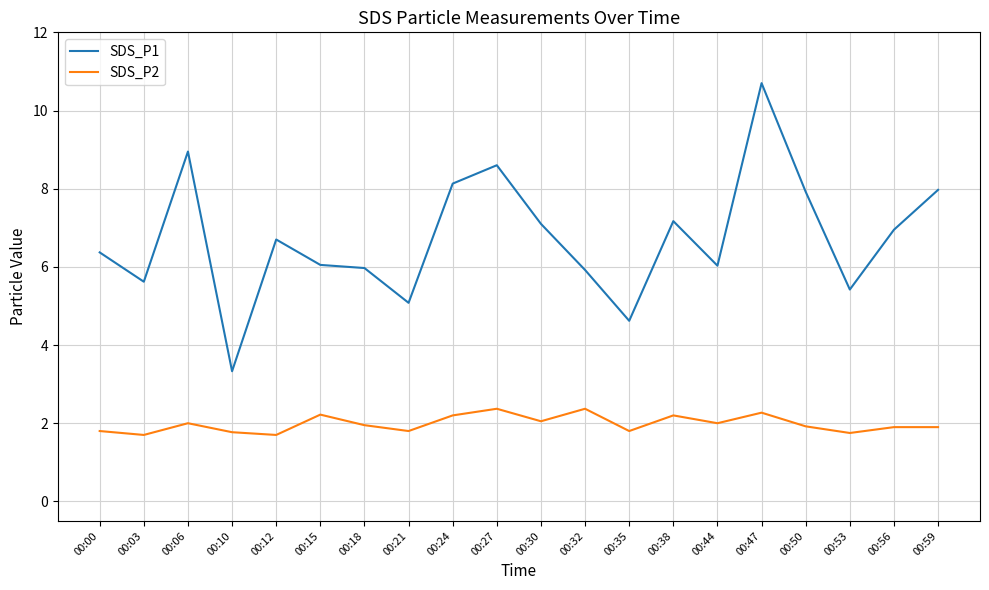

Is the value of SDS_P2 at 00:59 greater than the value of SDS_P1 at 00:38?

No